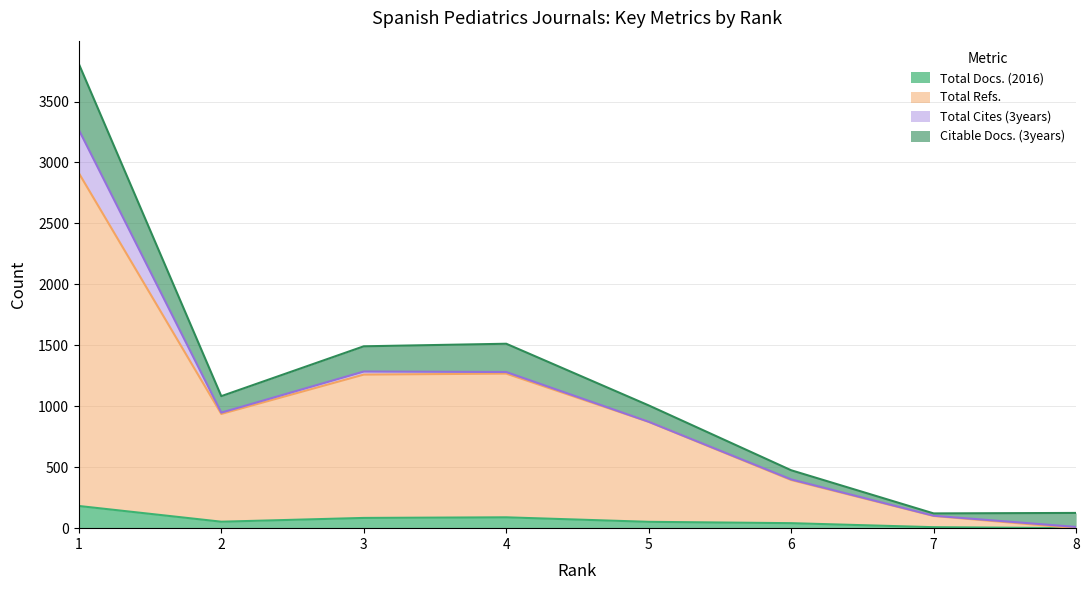

The Total Refs. series shows 395 at 6. True or false?

True